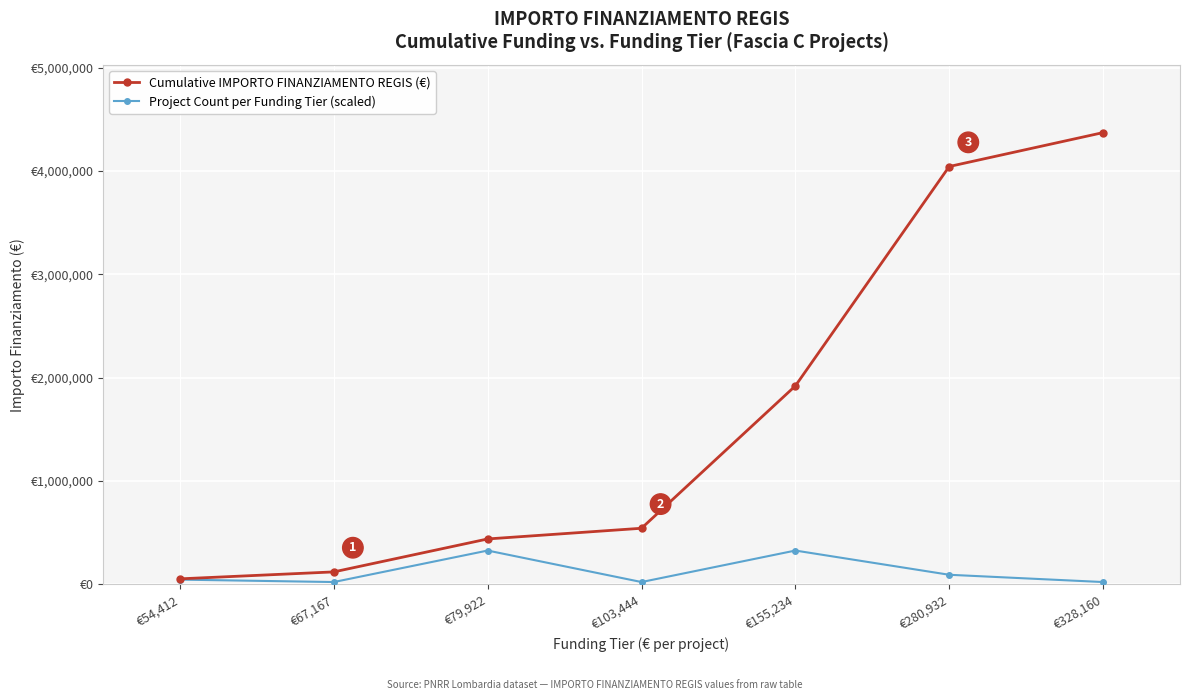

Does the chart have visible grid lines?

Yes